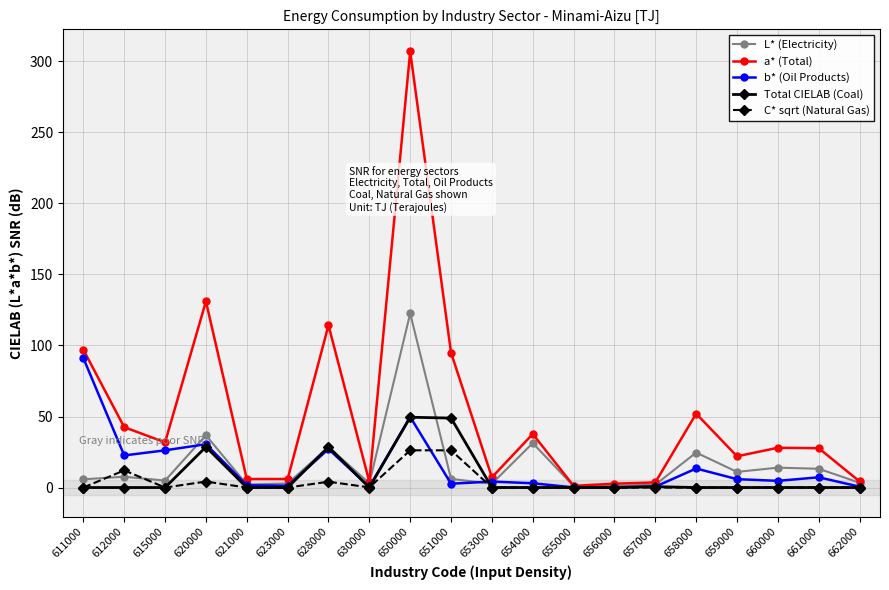

The Total CIELAB (Coal) series shows 0.6 at 657000. True or false?

True